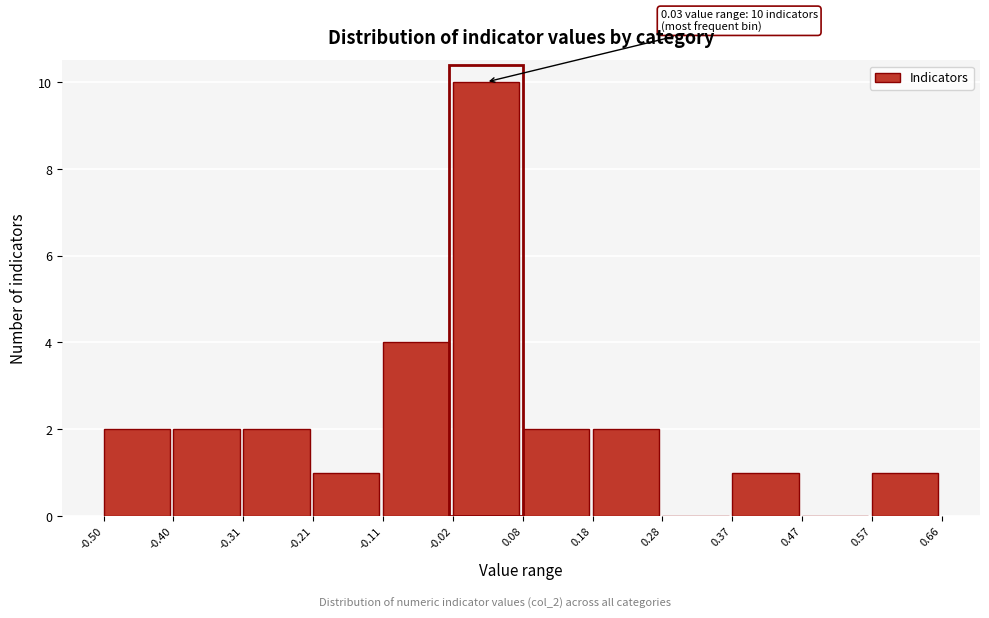

Over which range of the x-axis is the bar tallest?

-0.02 to 0.08